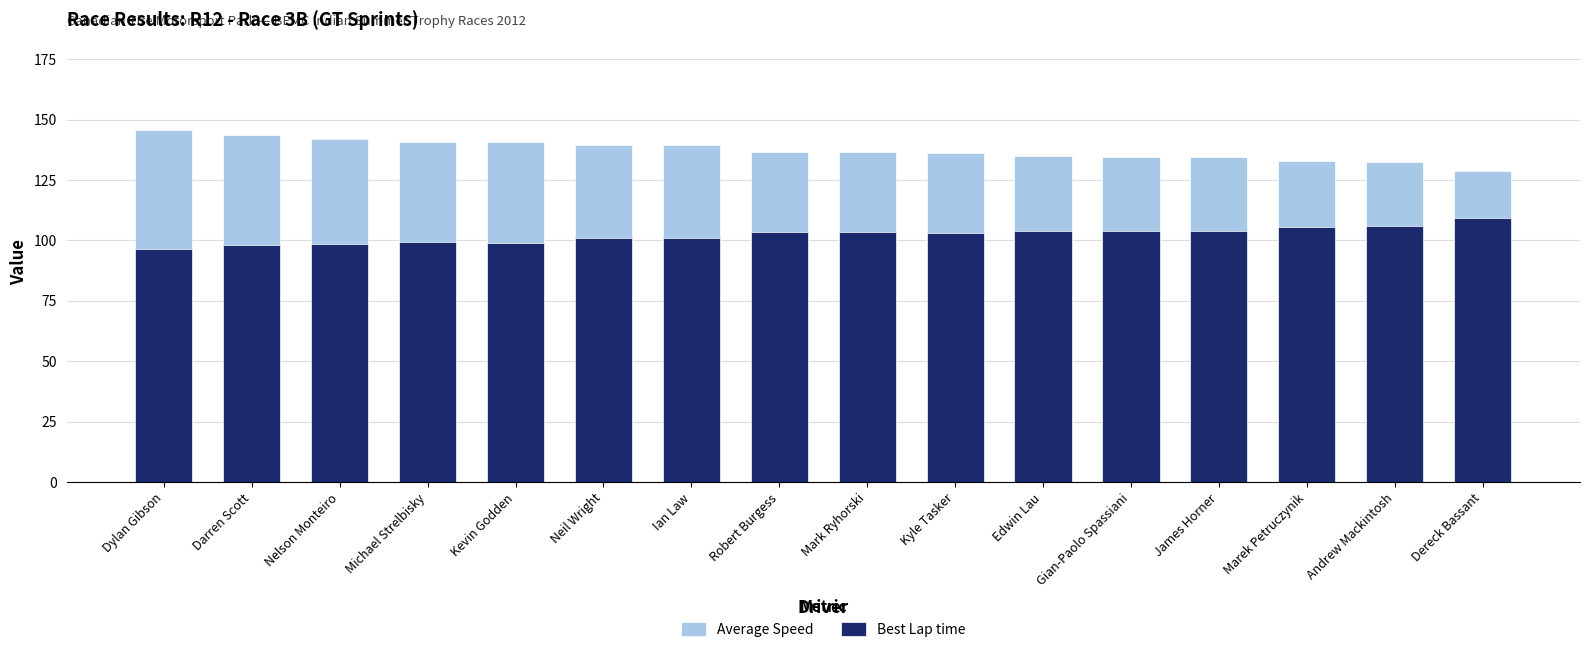

Reading left to right, what are all the values shown in this chart?

Average Speed: 145.5	143.6	142.0	140.8	140.6	139.3	139.3	136.6	136.5	136.2	134.8	134.6	134.5	132.7	132.6	128.6
Best Lap time: 96.4	97.9	98.6	99.3	99.0	100.8	101.0	103.3	103.3	103.1	103.9	103.8	104.0	105.5	105.8	109.2